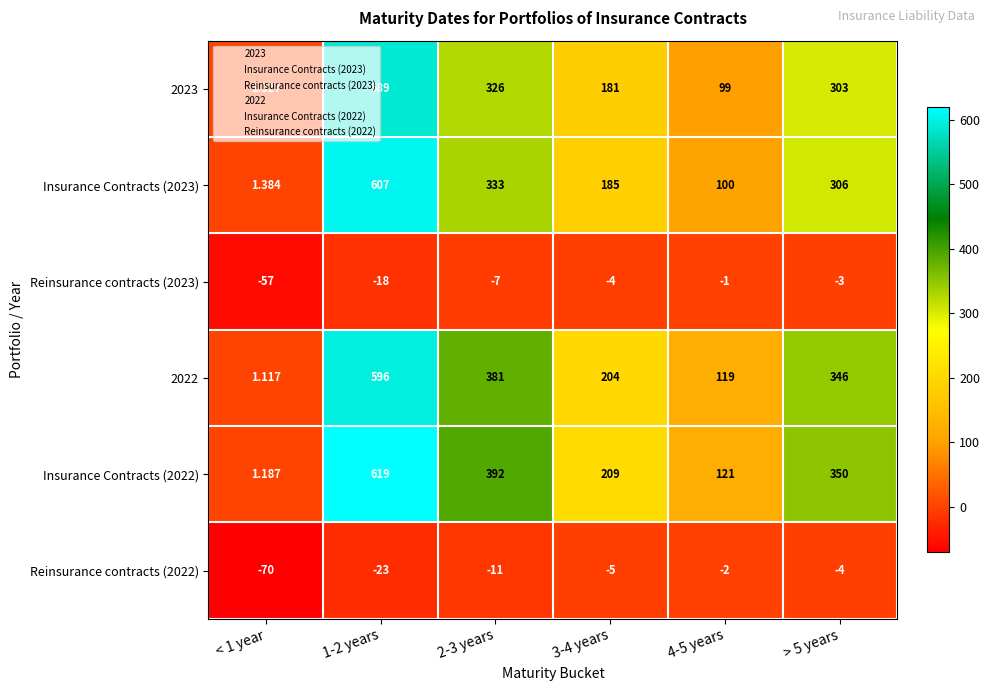

What is the smallest value displayed?

-70.0